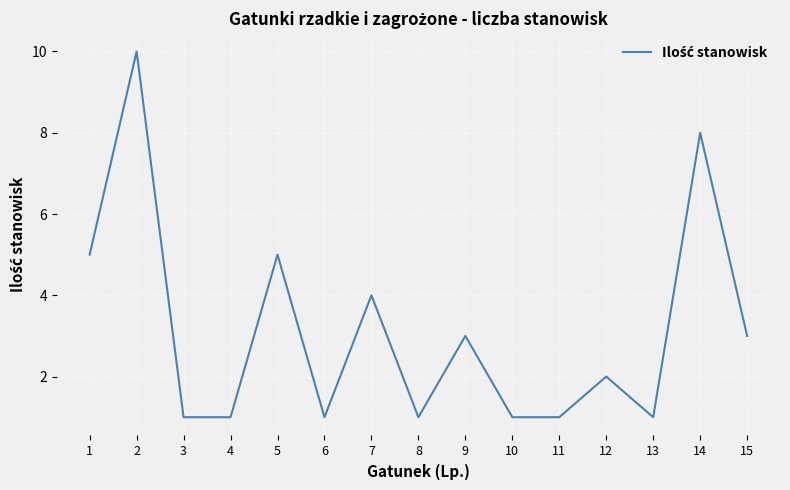

What is the sum of the values at 13 and 10?

2